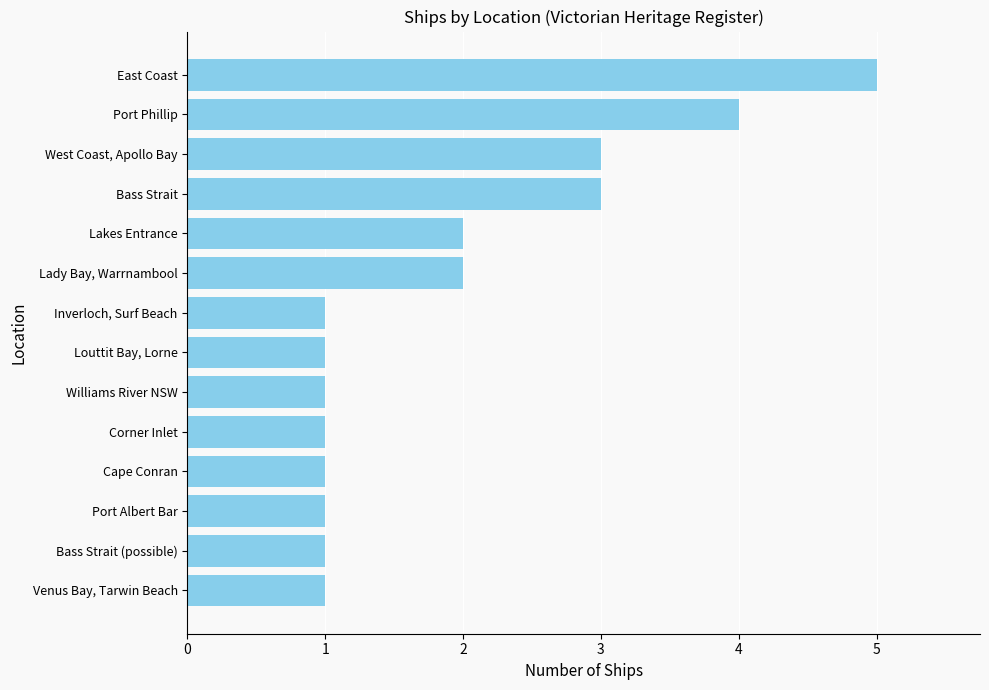

How many distinct data groups are displayed?

1